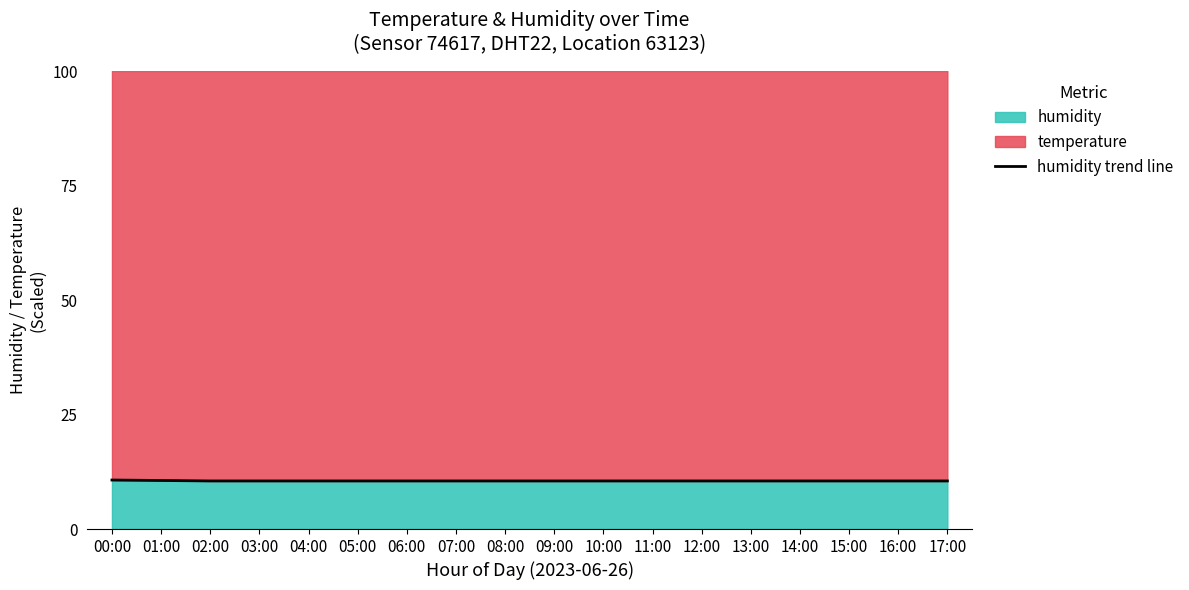

List the labels in order of value, smallest first.

02:00, 03:00, 04:00, 05:00, 06:00, 07:00, 08:00, 09:00, 10:00, 11:00, 12:00, 13:00, 14:00, 15:00, 16:00, 17:00, 01:00, 00:00